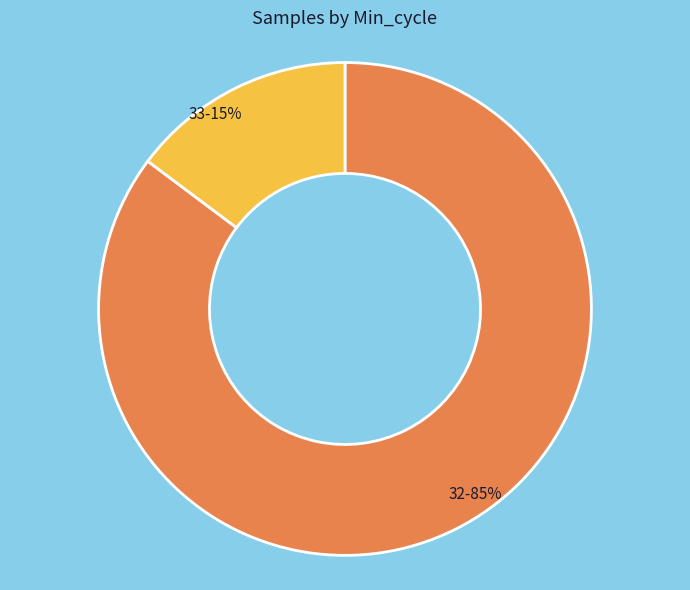

Which has a higher value, 32 or 33?

32